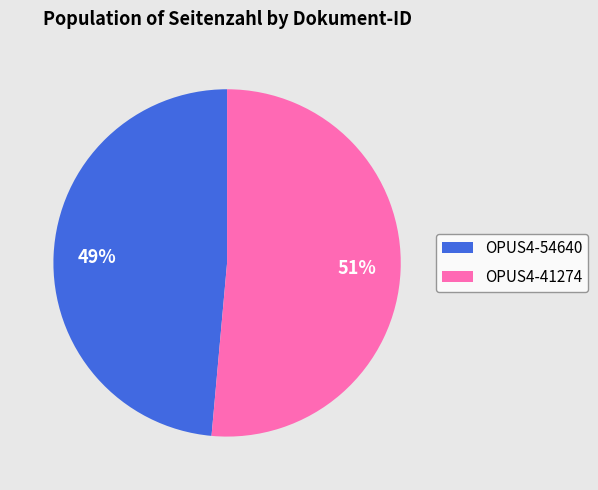

Between OPUS4-41274 and OPUS4-54640, which is larger?

OPUS4-41274